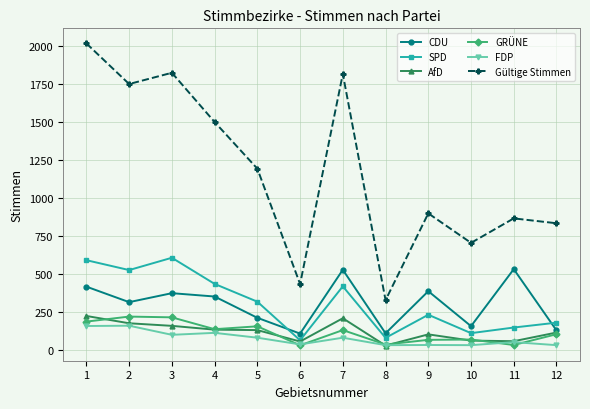

How many interior local valleys does the CDU series have?

4